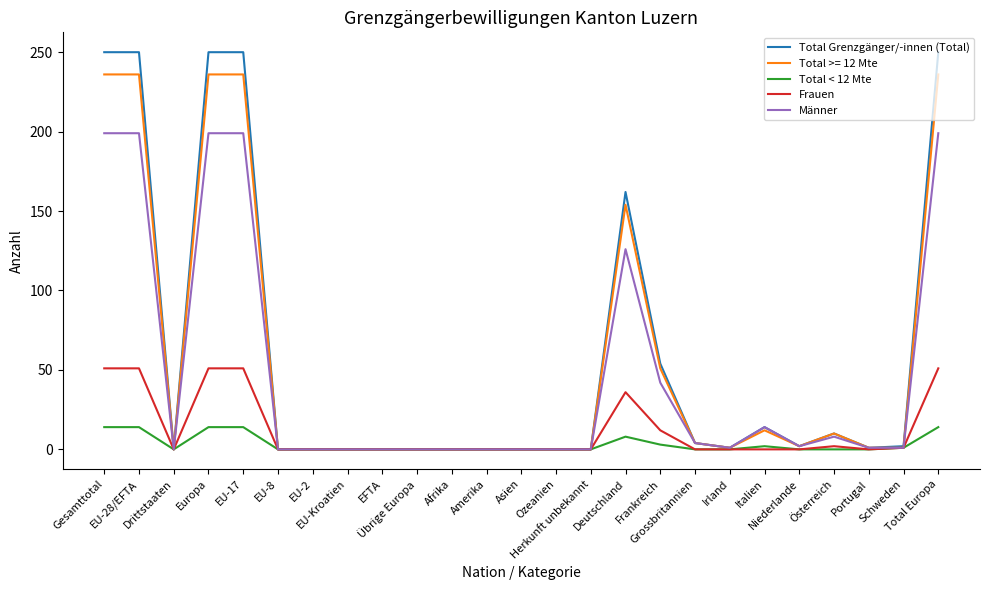

What is the maximum value shown in the chart?

250